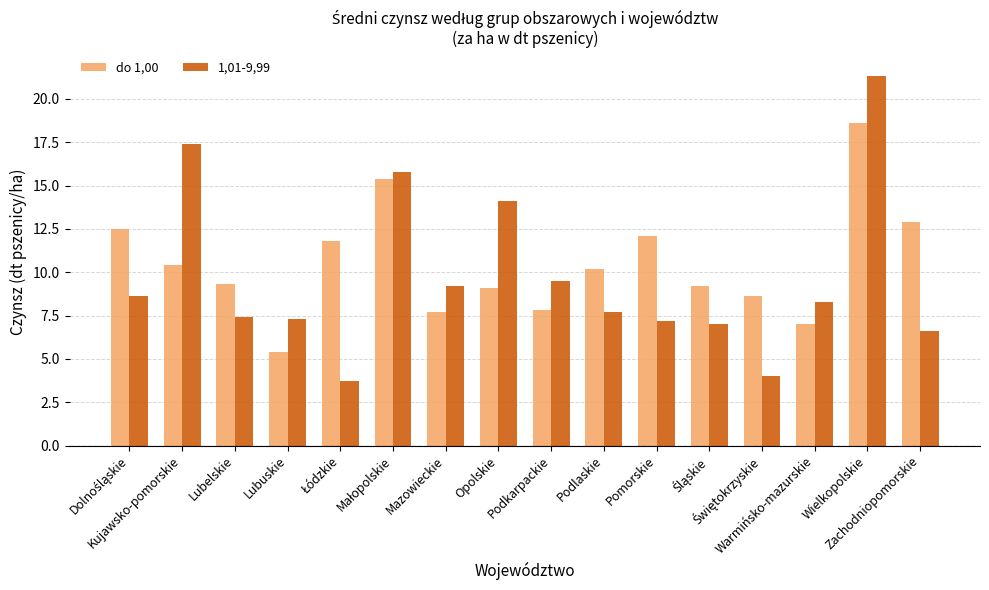

How many groups of bars are there?

16